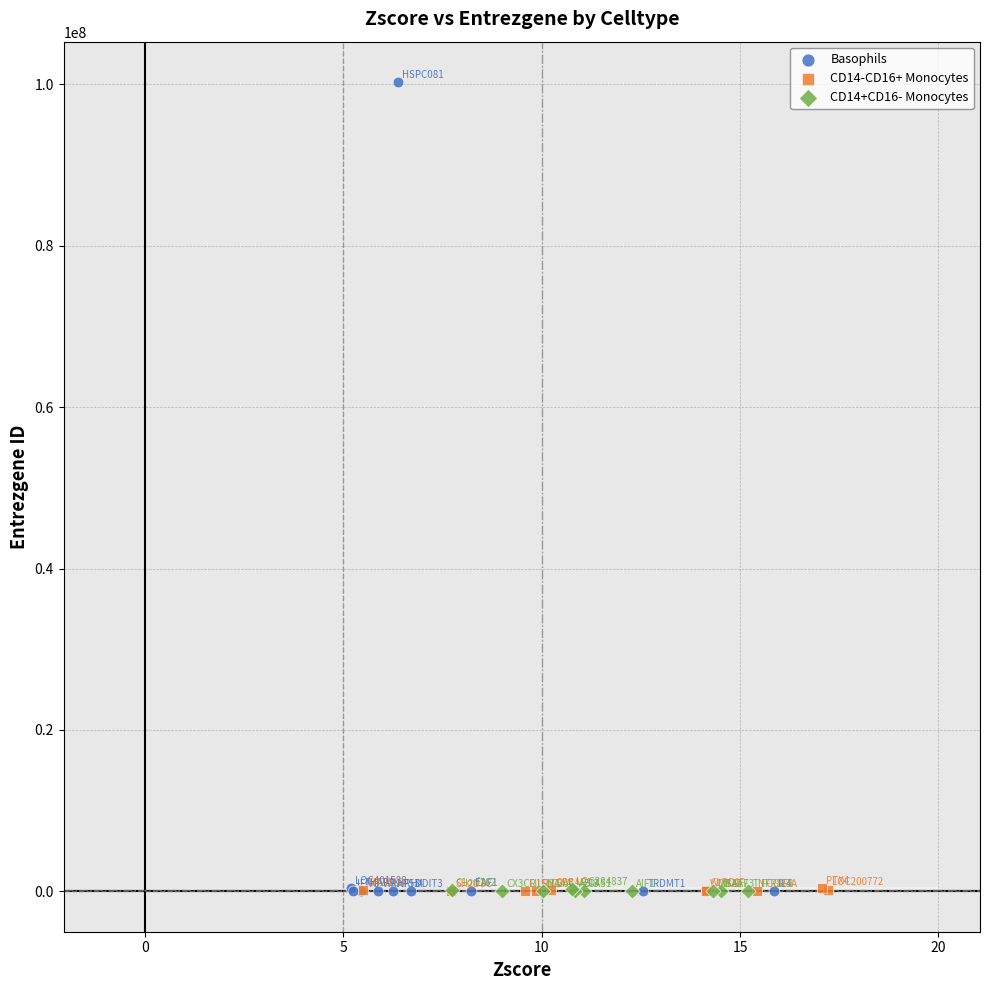

What are all the series names shown in the legend?

Basophils, CD14-CD16+ Monocytes, CD14+CD16- Monocytes